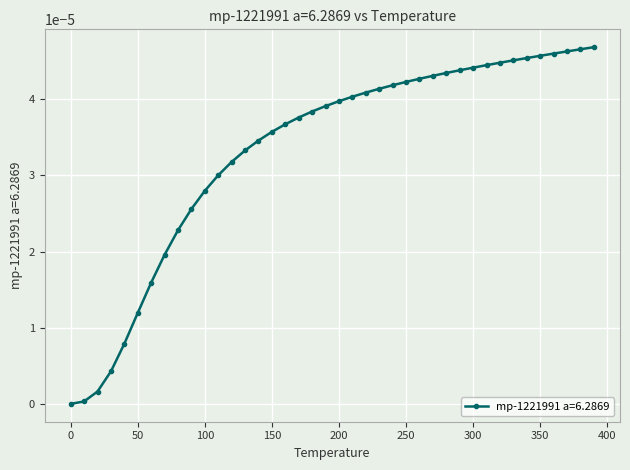

True or false: the data has more than 1 interior local peaks.

False